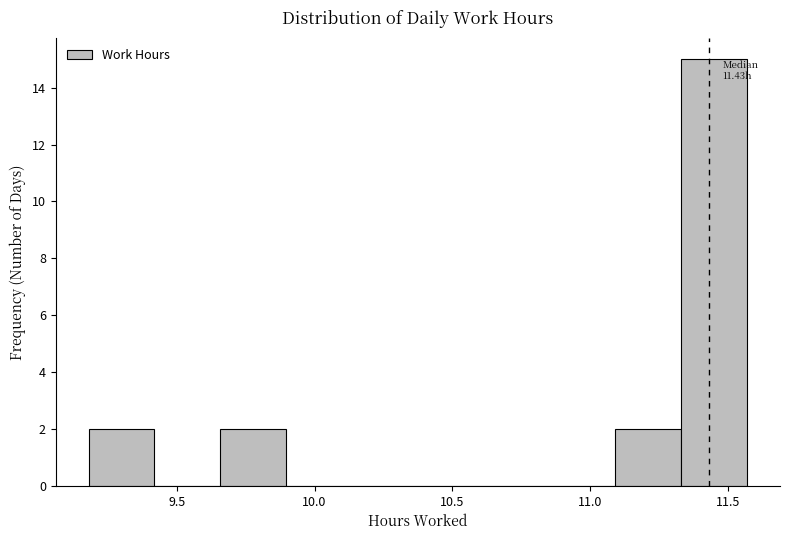

Over which range of the x-axis is the bar tallest?

11.35 to 11.55